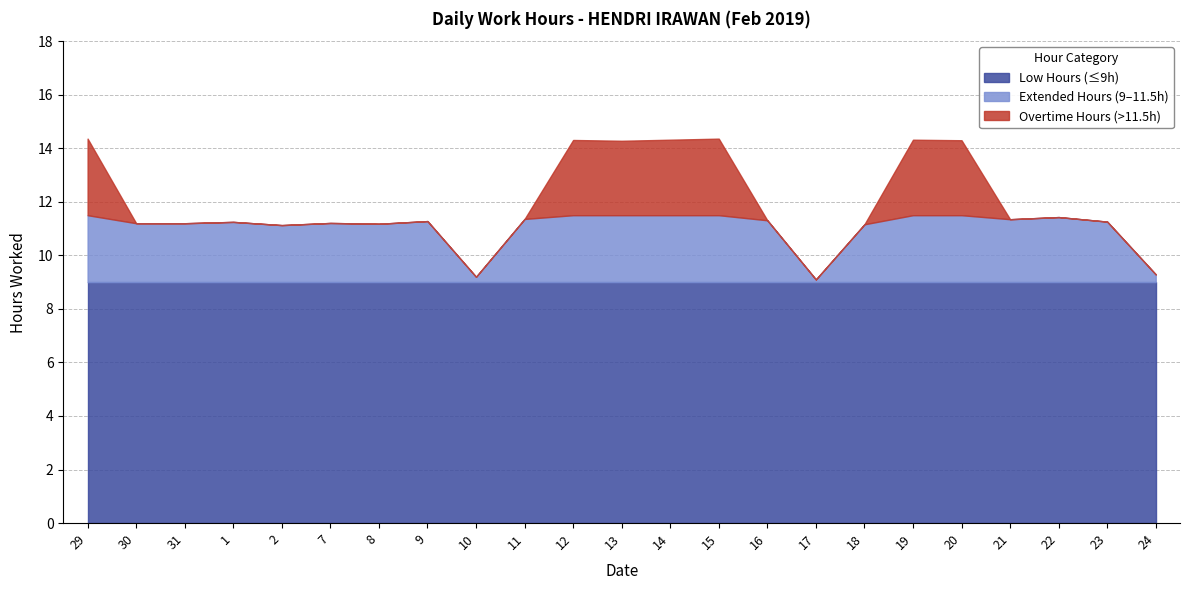

What is the change in value from 30 to 21?

+0.2